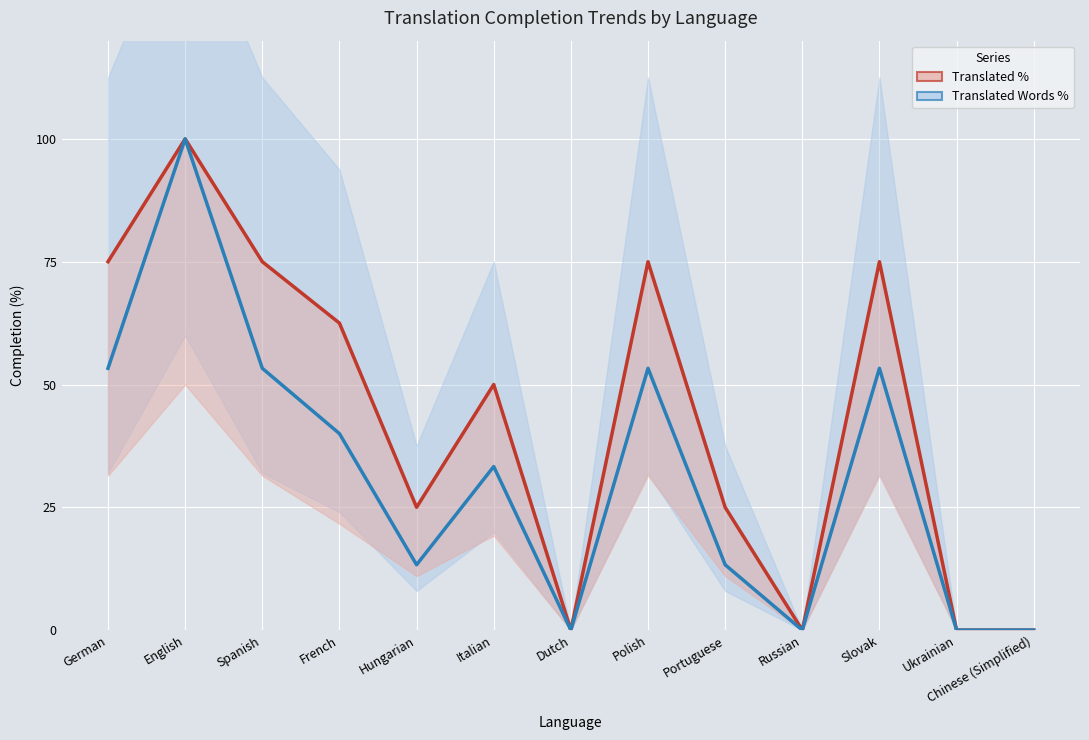

True or false: Translated Words % and Translated % intersect in this chart.

False